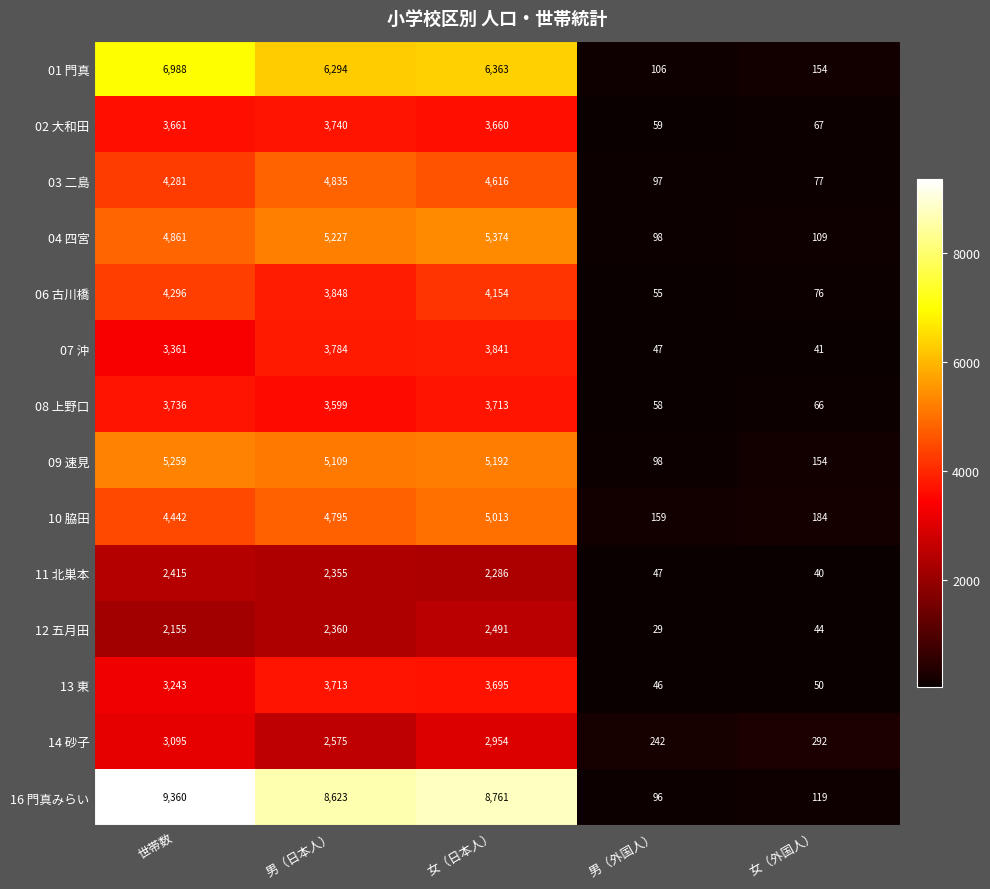

What is the sum of the 04 四宮 values at 男（外国人） and 女（日本人）?

5472